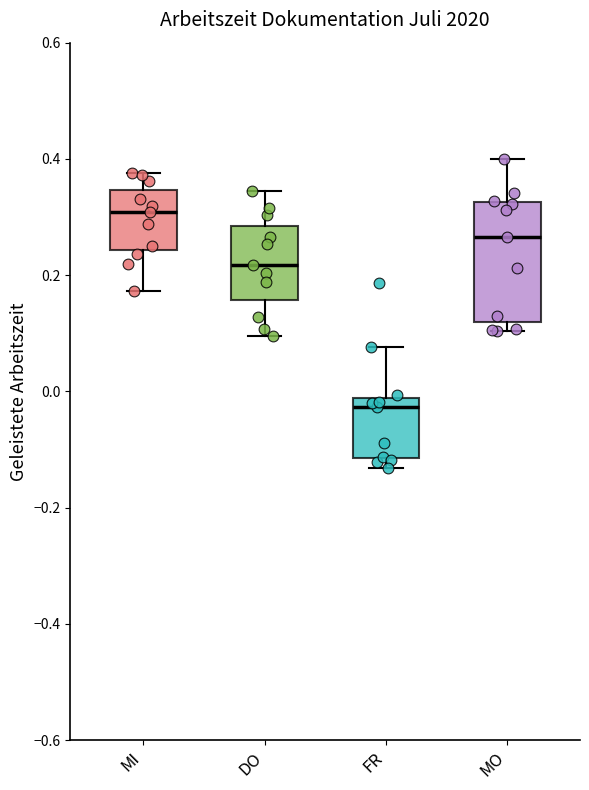

Reading left to right, read every box against the y-axis: the position of its median line, the range the box covers, and the ends of its whiskers. The values are not printed on the chart, so give them approximately, as read against the axis.

MI: median 0.30, box 0.24 to 0.34, whiskers 0.18 to 0.38
DO: median 0.22, box 0.16 to 0.28, whiskers 0.10 to 0.34
FR: median -0.02 (just below the box's upper edge), box -0.12 to -0.02, whiskers -0.14 to 0.08
MO: median 0.26, box 0.12 to 0.32, whiskers 0.10 to 0.40